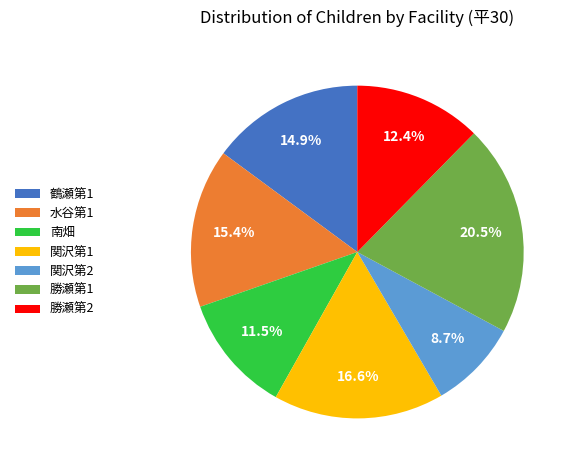

Which slice is the smallest?

関沢第2